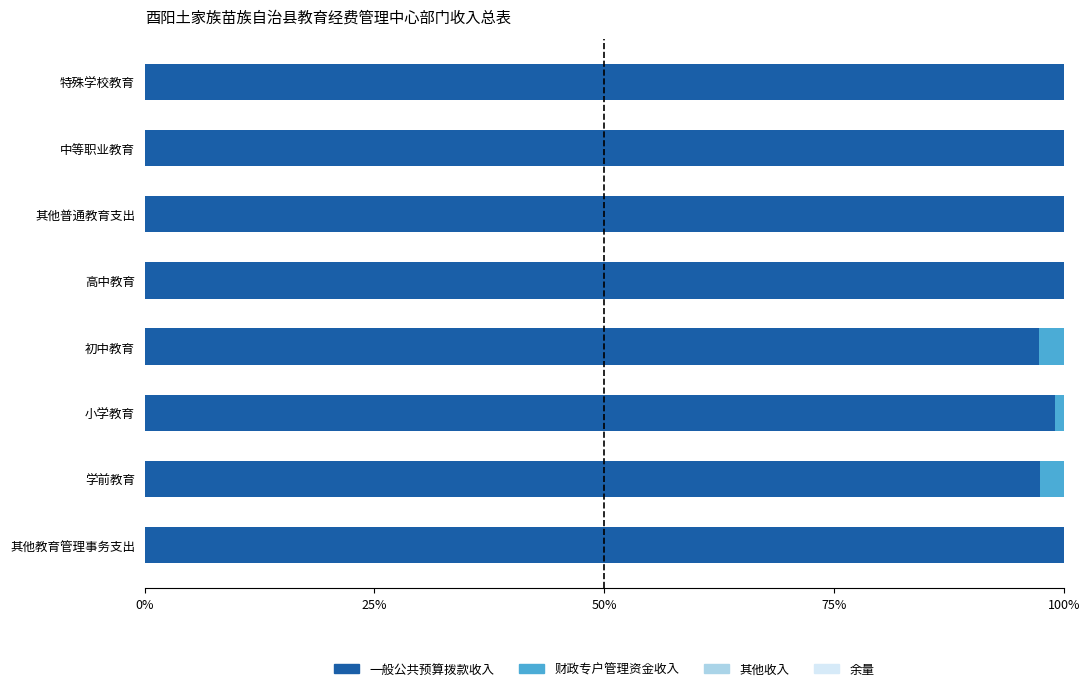

What is the total value across all series at 学前教育?

100.0